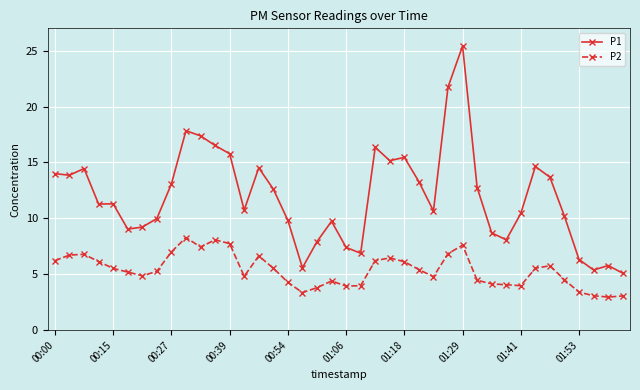

What is the smallest value displayed?

3.0